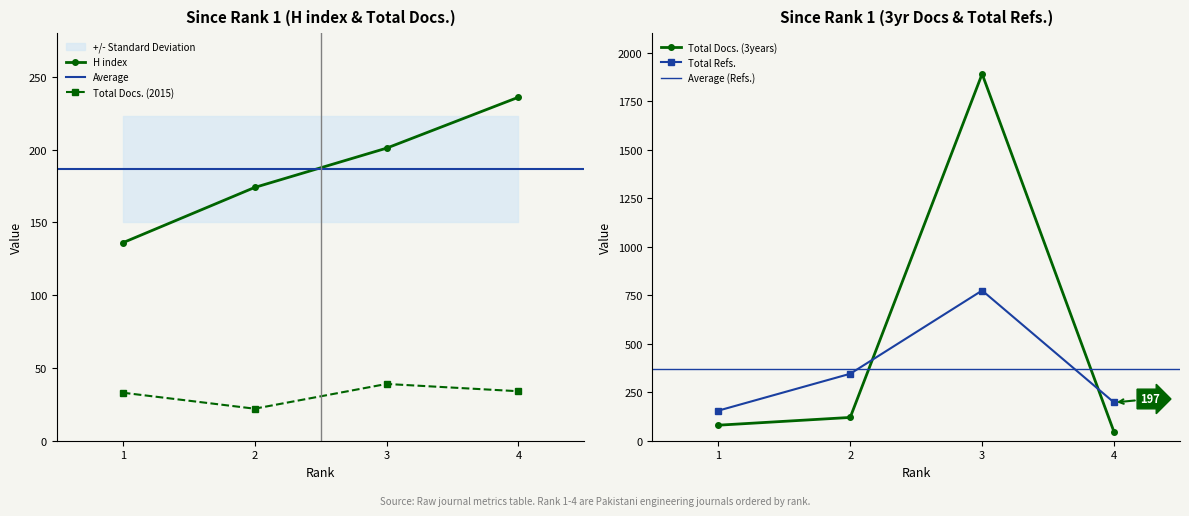

Which label corresponds to the largest value in the chart?

3